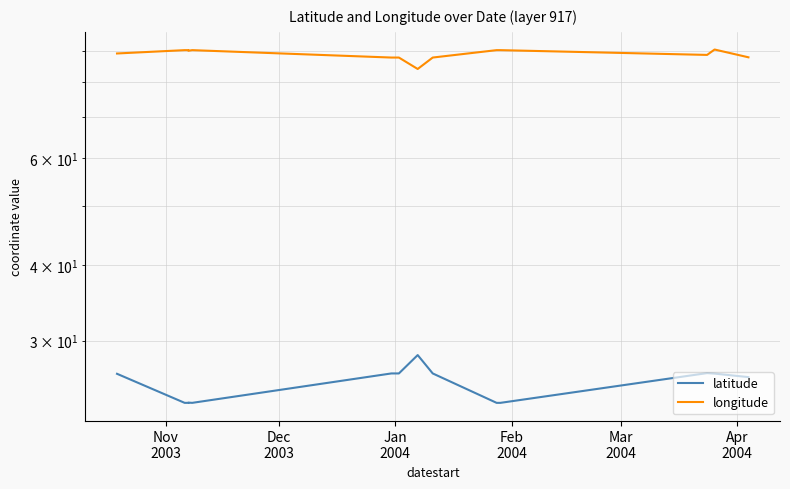

Which series has the largest range (max minus min)?

longitude